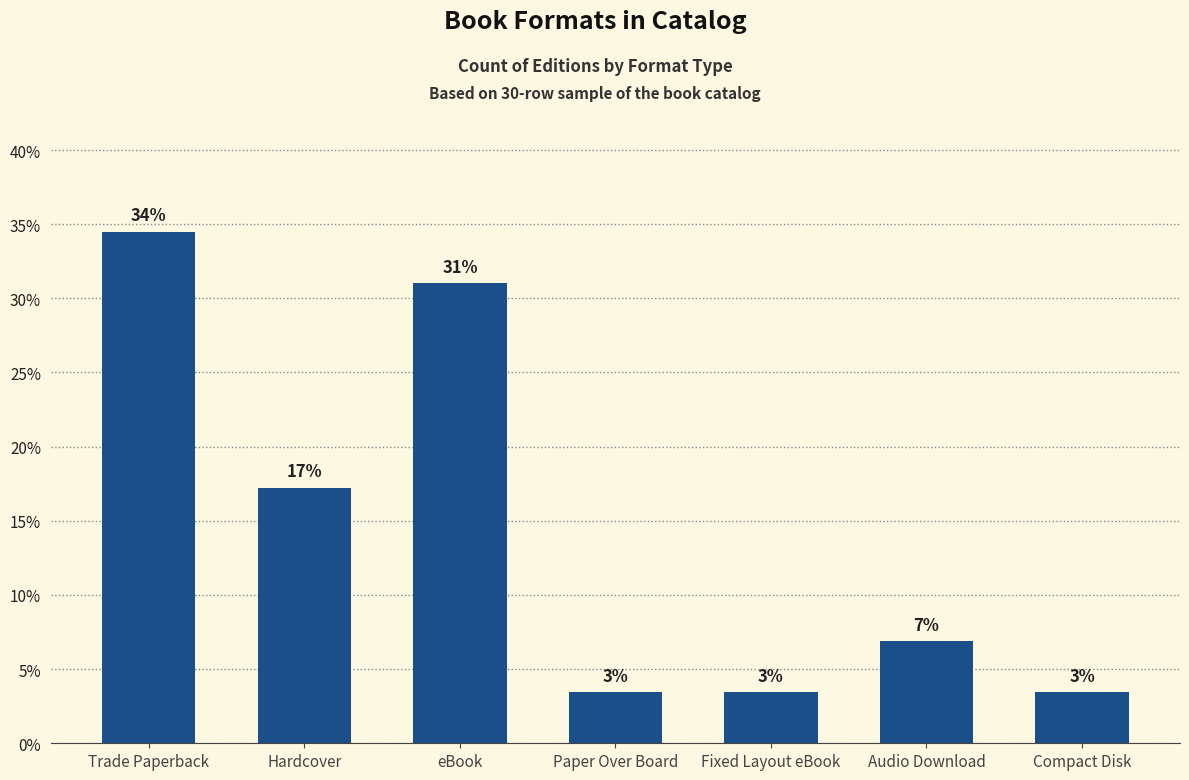

True or false: the data shows 3.4 at Fixed Layout eBook.

True